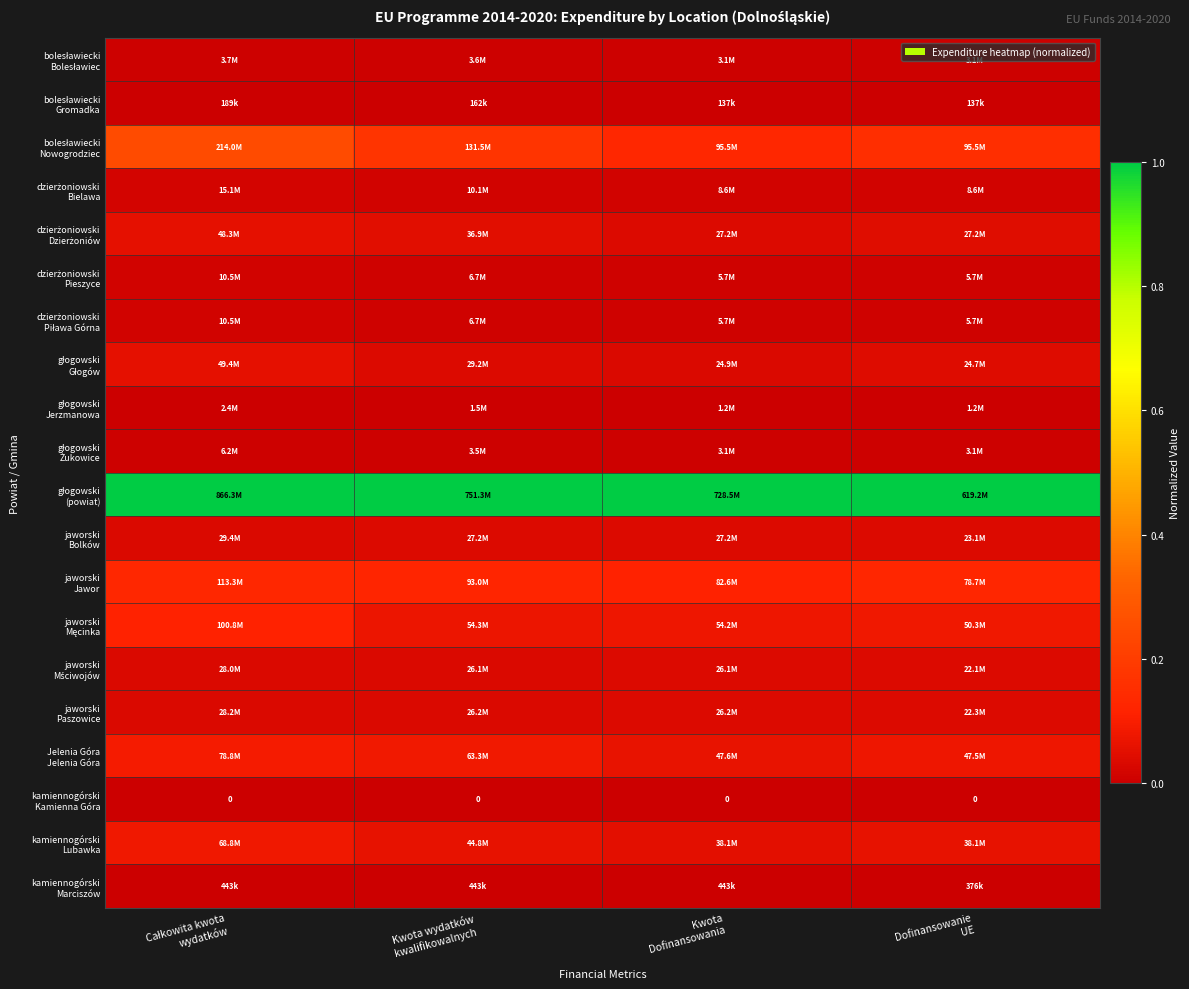

What is the spread (max minus min) of values at Kwota
Dofinansowania?

1.0